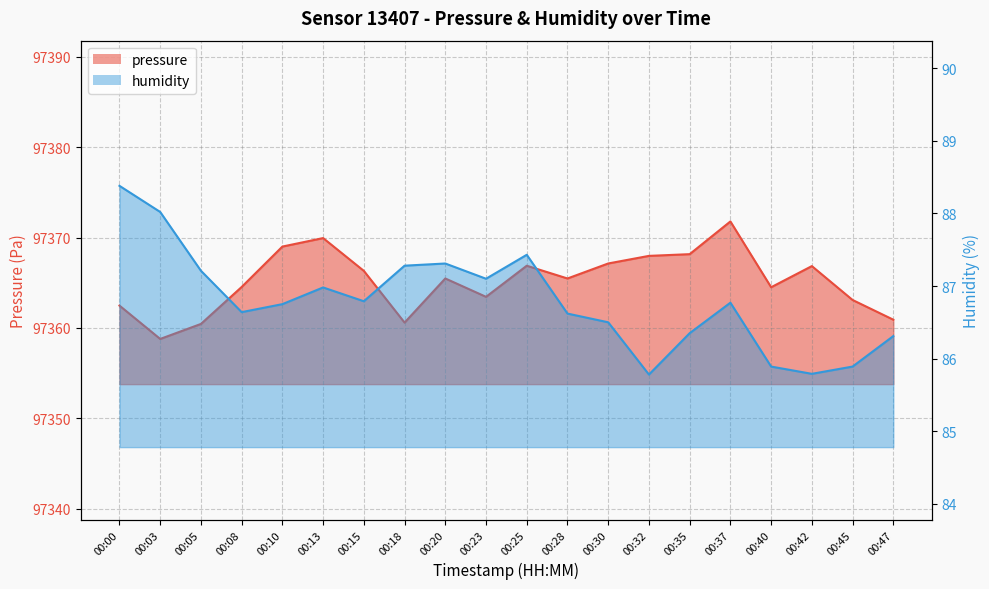

What is the difference between the highest and lowest values at 00:47?

97274.6